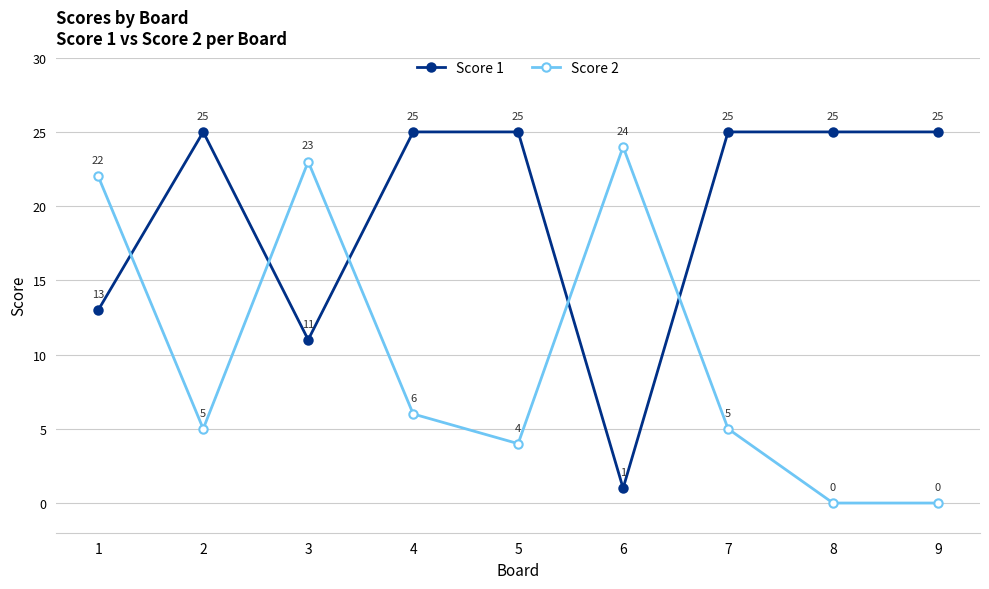

Does the chart display data point markers on the line(s)?

Yes